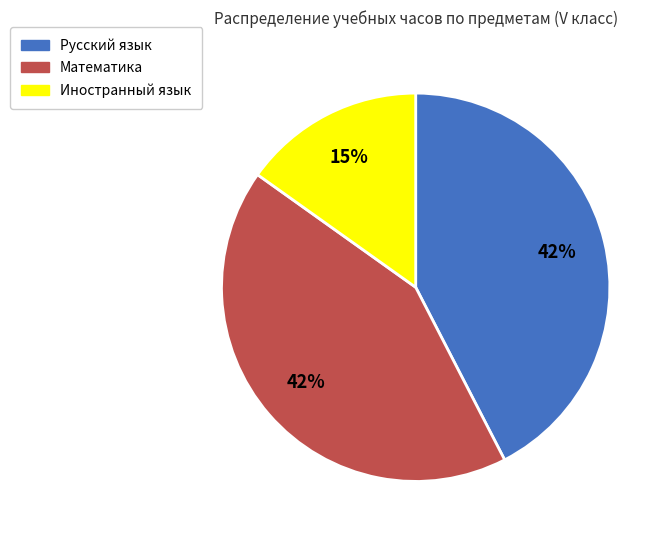

Does any single category account for the majority?

No